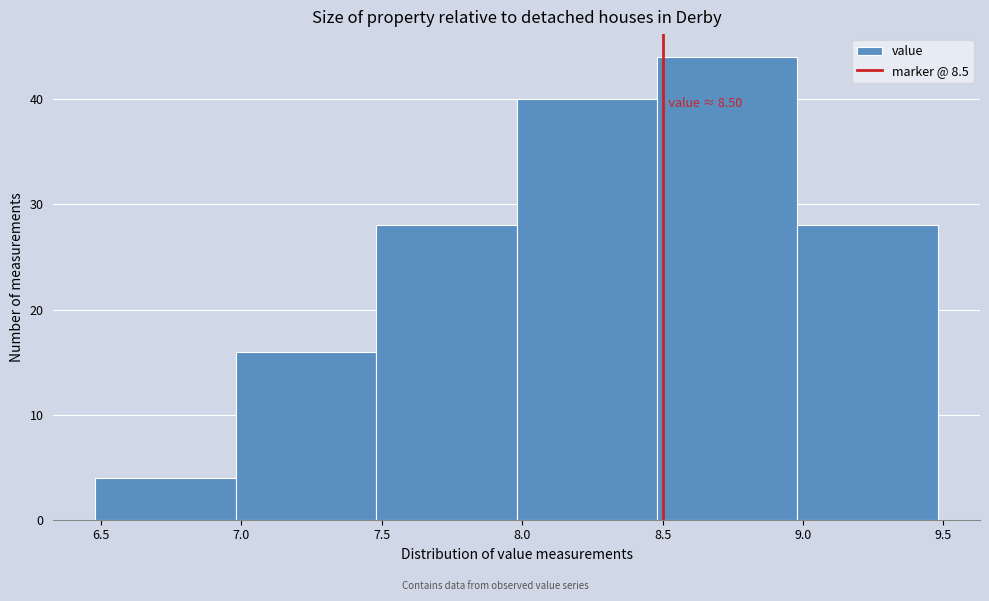

Over which range of the x-axis is the bar tallest?

8.48 to 8.98